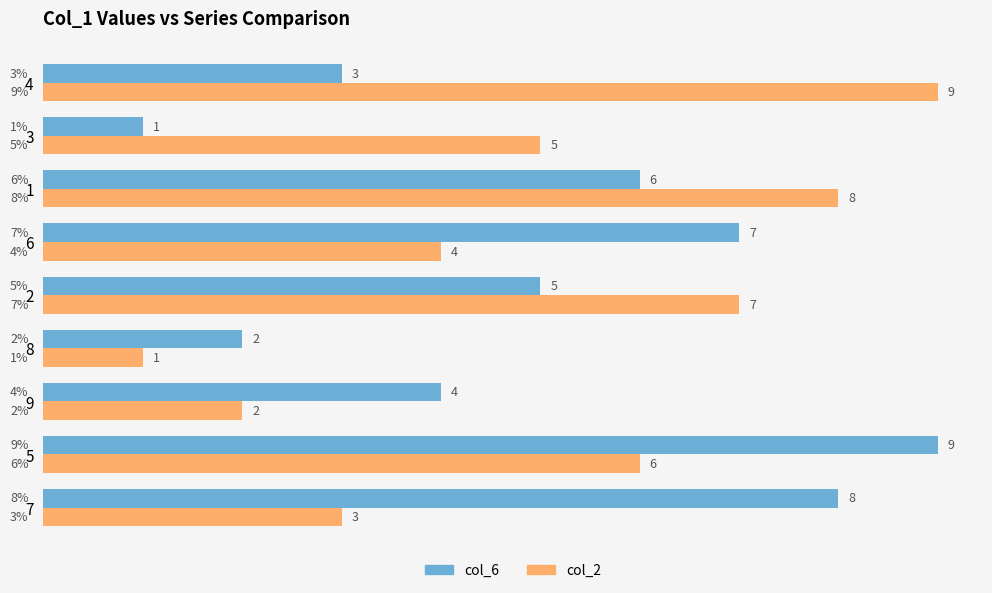

How many col_6 values are between 3 and 7?

5